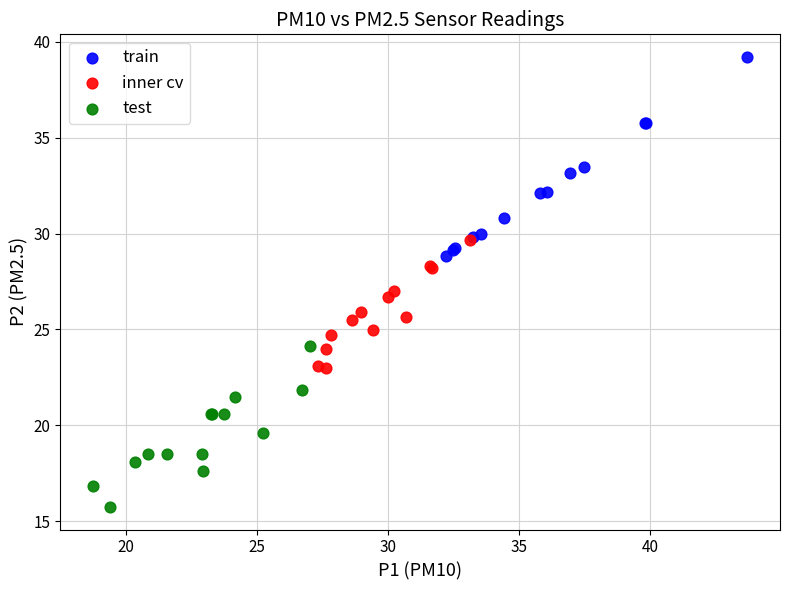

Which series reaches the maximum Y coordinate?

train